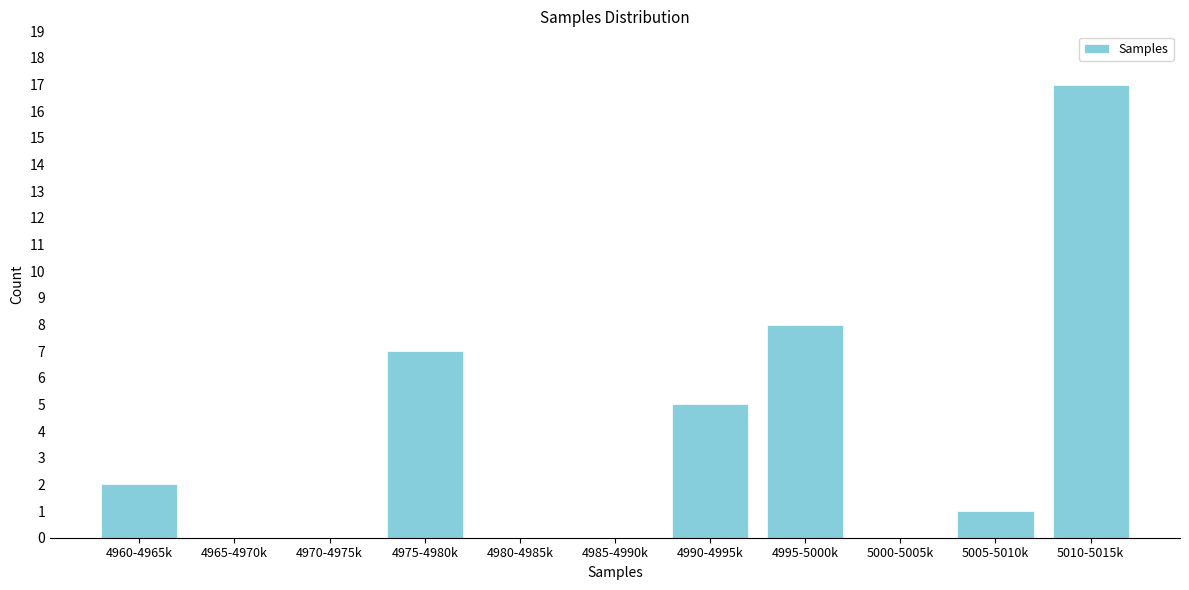

Reading right to left, extract all data points from this chart.

5010-5015k=17	5005-5010k=1	5000-5005k=0	4995-5000k=8	4990-4995k=5	4985-4990k=0	4980-4985k=0	4975-4980k=7	4970-4975k=0	4965-4970k=0	4960-4965k=2